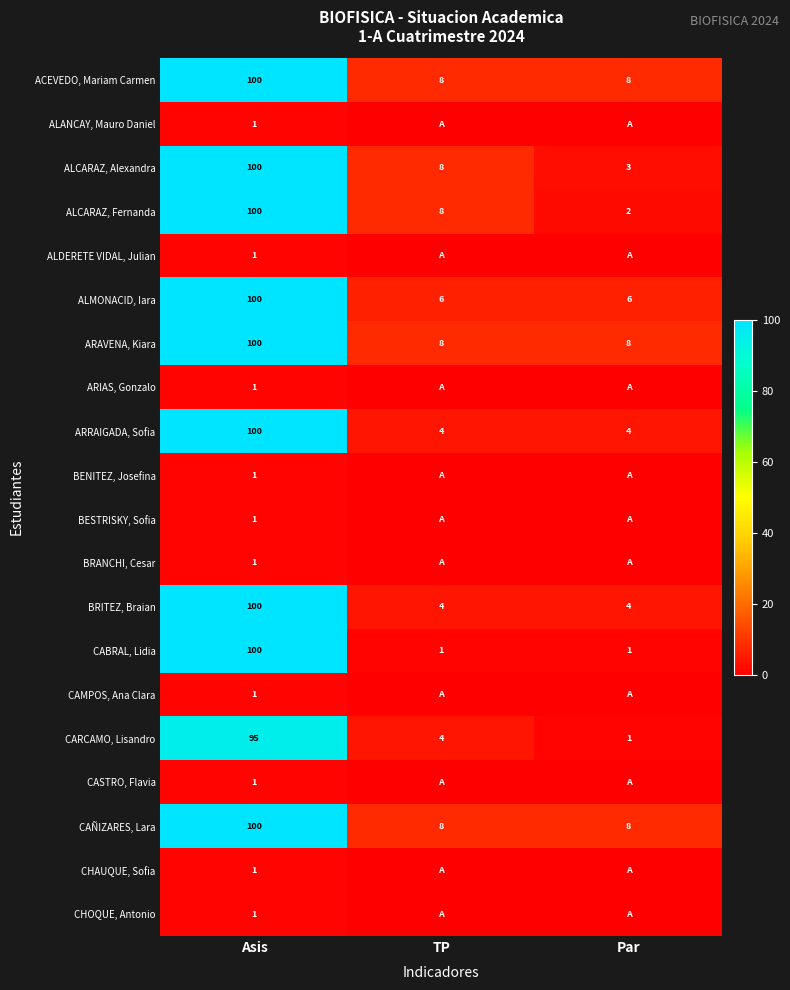

What value does the ACEVEDO, Mariam Carmen series have at Par, to the nearest 10?

10